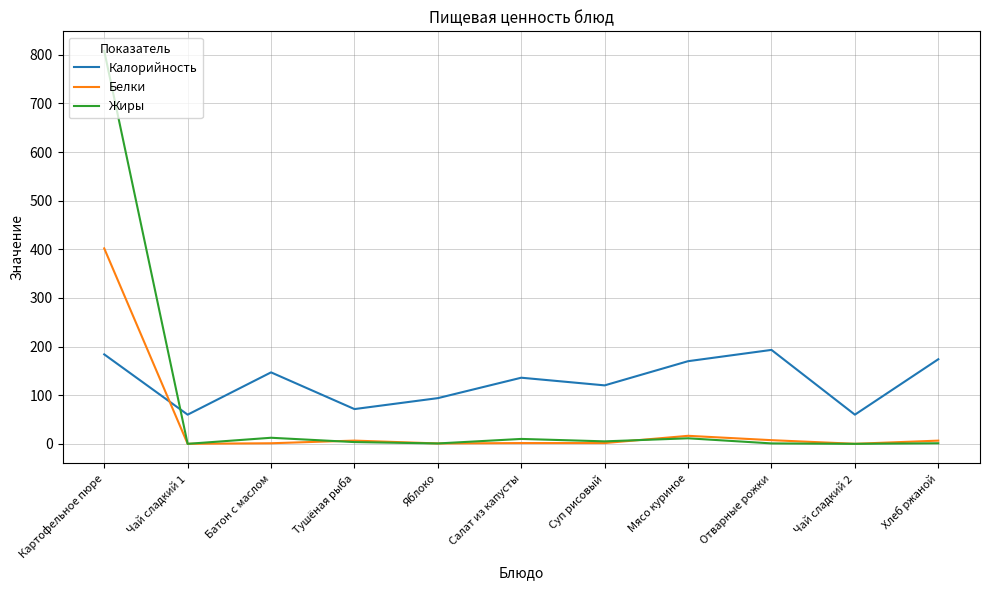

True or false: Калорийность has a value of 70.5 at Батон с маслом.

False